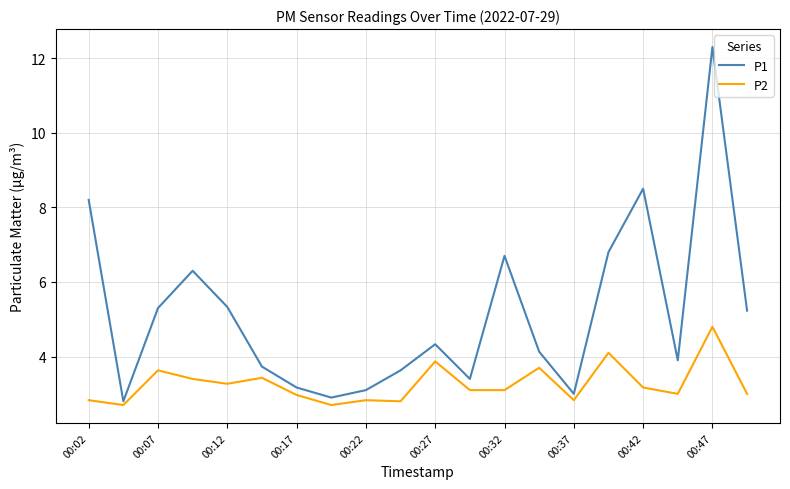

Which series has the largest total across all categories?

P1